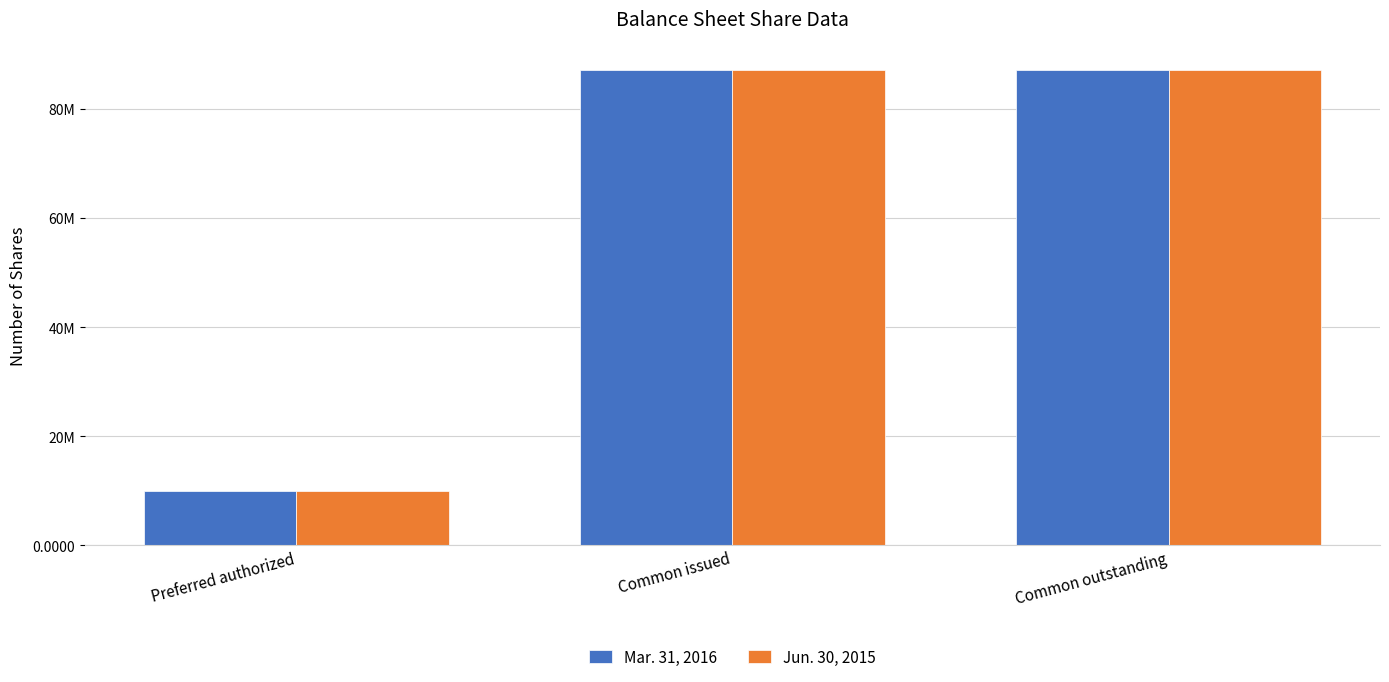

Does the chart contain stacked bars?

No